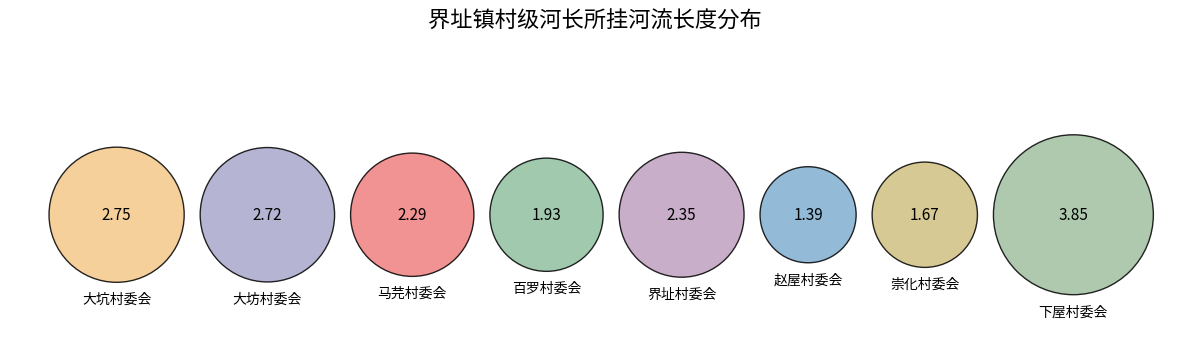

To the nearest percent, what is the difference between the largest and smallest slice percentages?

13%